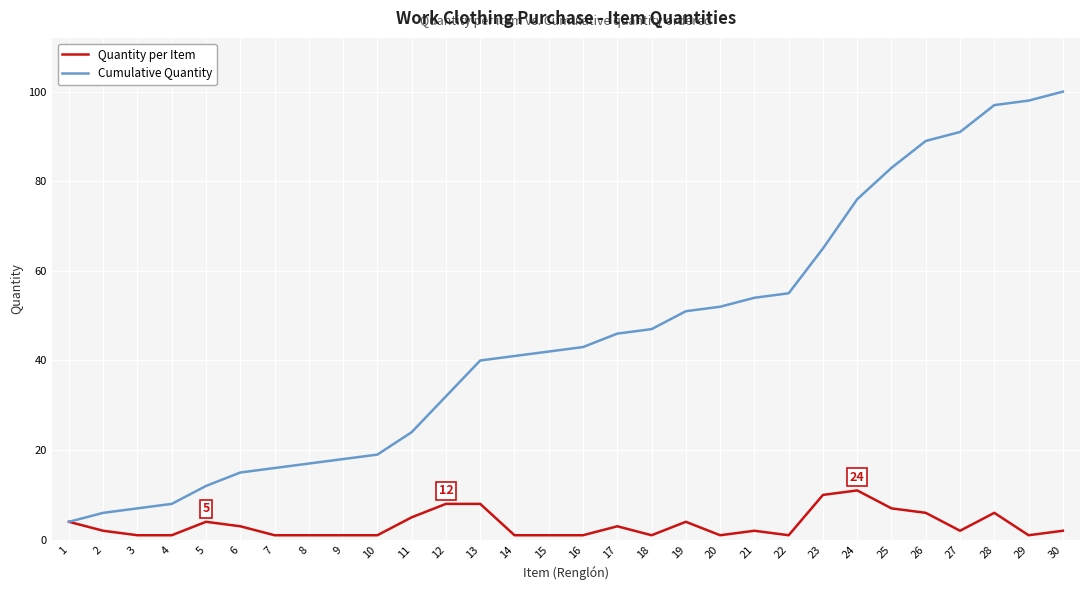

Count the number of data series in this chart.

2